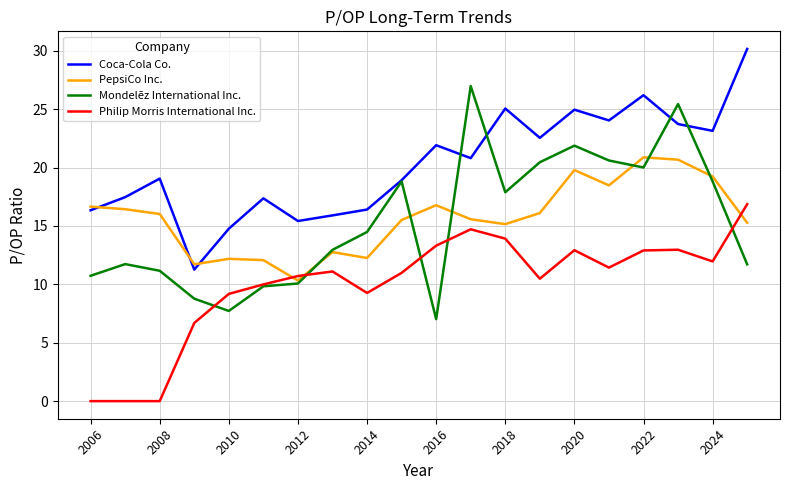

True or false: Coca-Cola Co. and Philip Morris International Inc. intersect in this chart.

False